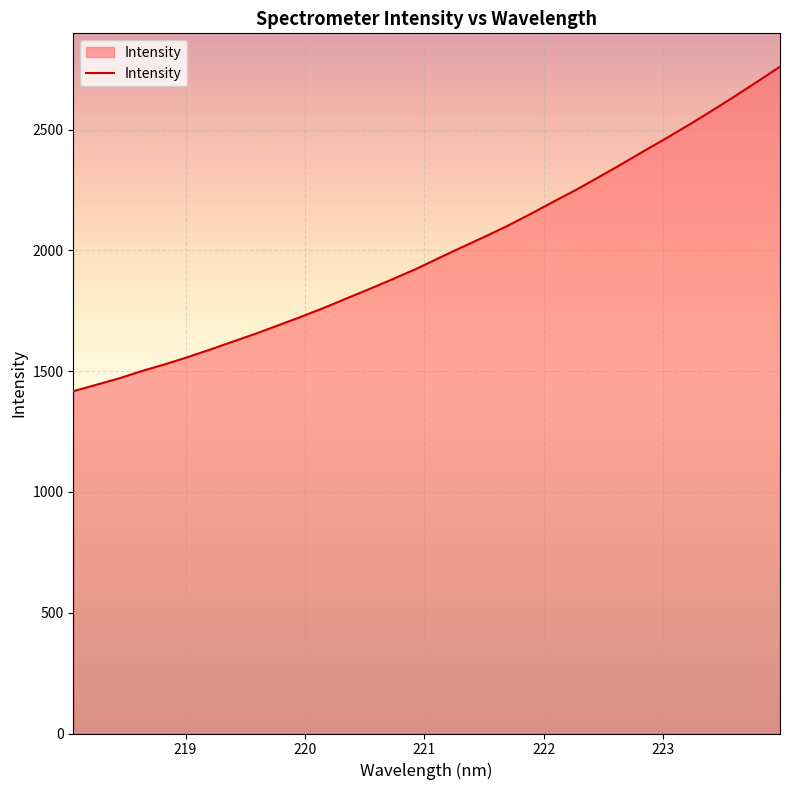

What is the maximum value shown in the chart?

2760.2